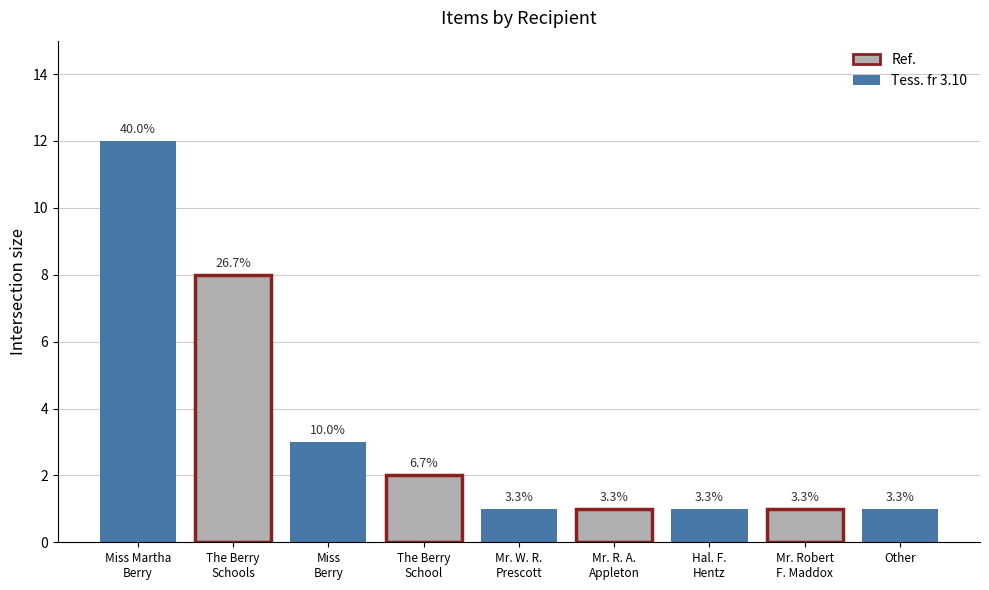

How many bars are there in total?

9